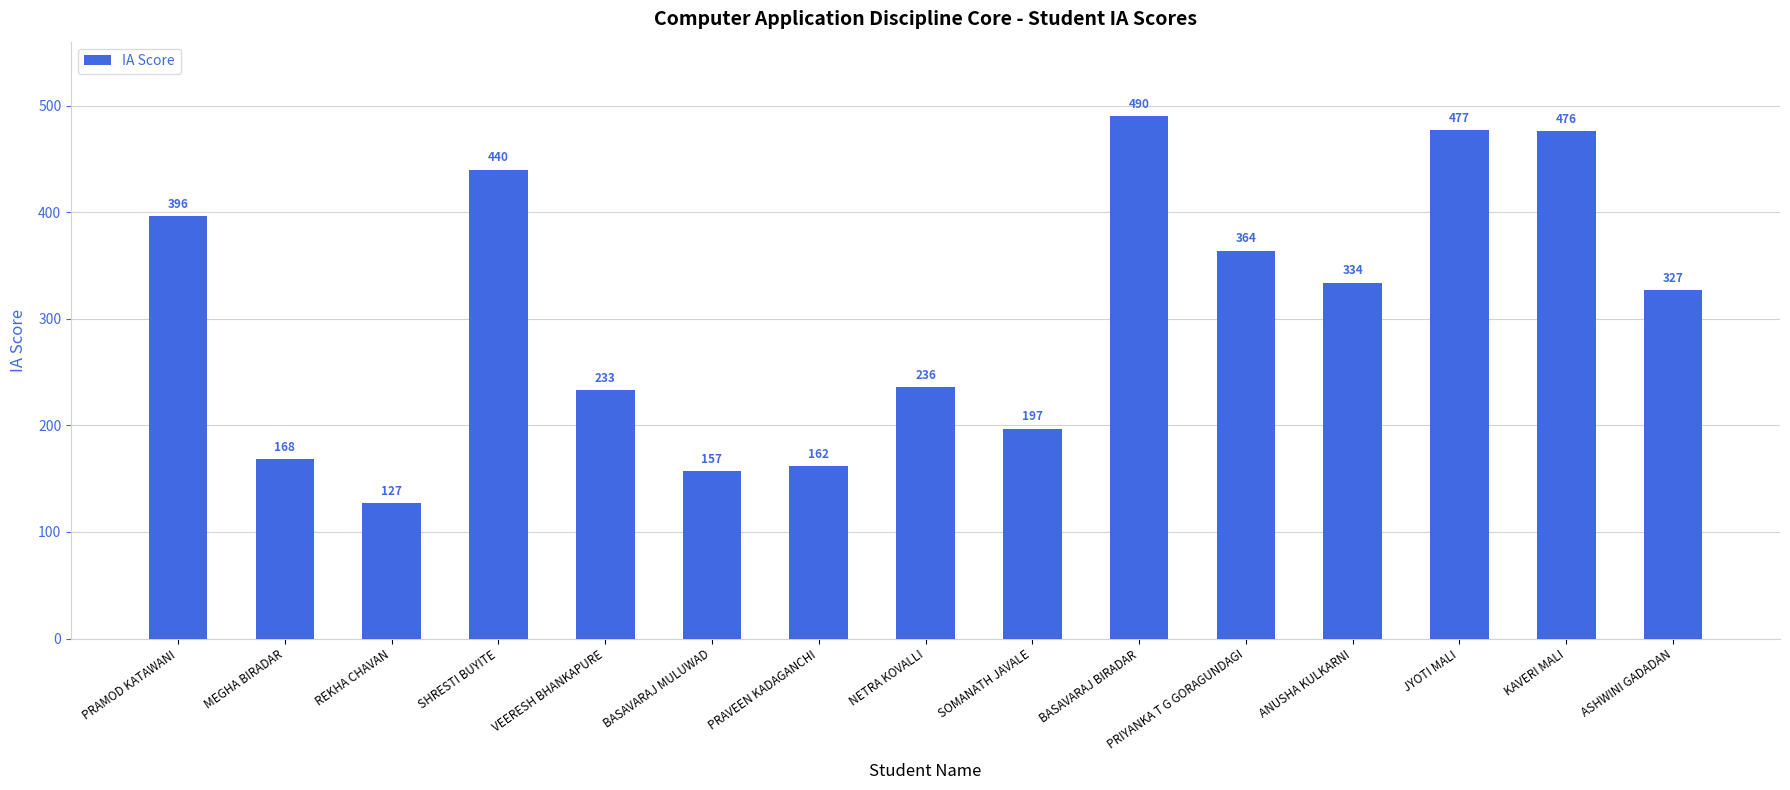

Reading left to right, what are all the values shown in this chart?

PRAMOD KATAWANI=396	MEGHA BIRADAR=168	REKHA CHAVAN=127	SHRESTI BUYITE=440	VEERESH BHANKAPURE=233	BASAVARAJ MULUWAD=157	PRAVEEN KADAGANCHI=162	NETRA KOVALLI=236	SOMANATH JAVALE=197	BASAVARAJ BIRADAR=490	PRIYANKA T G GORAGUNDAGI=364	ANUSHA KULKARNI=334	JYOTI MALI=477	KAVERI MALI=476	ASHWINI GADADAN=327